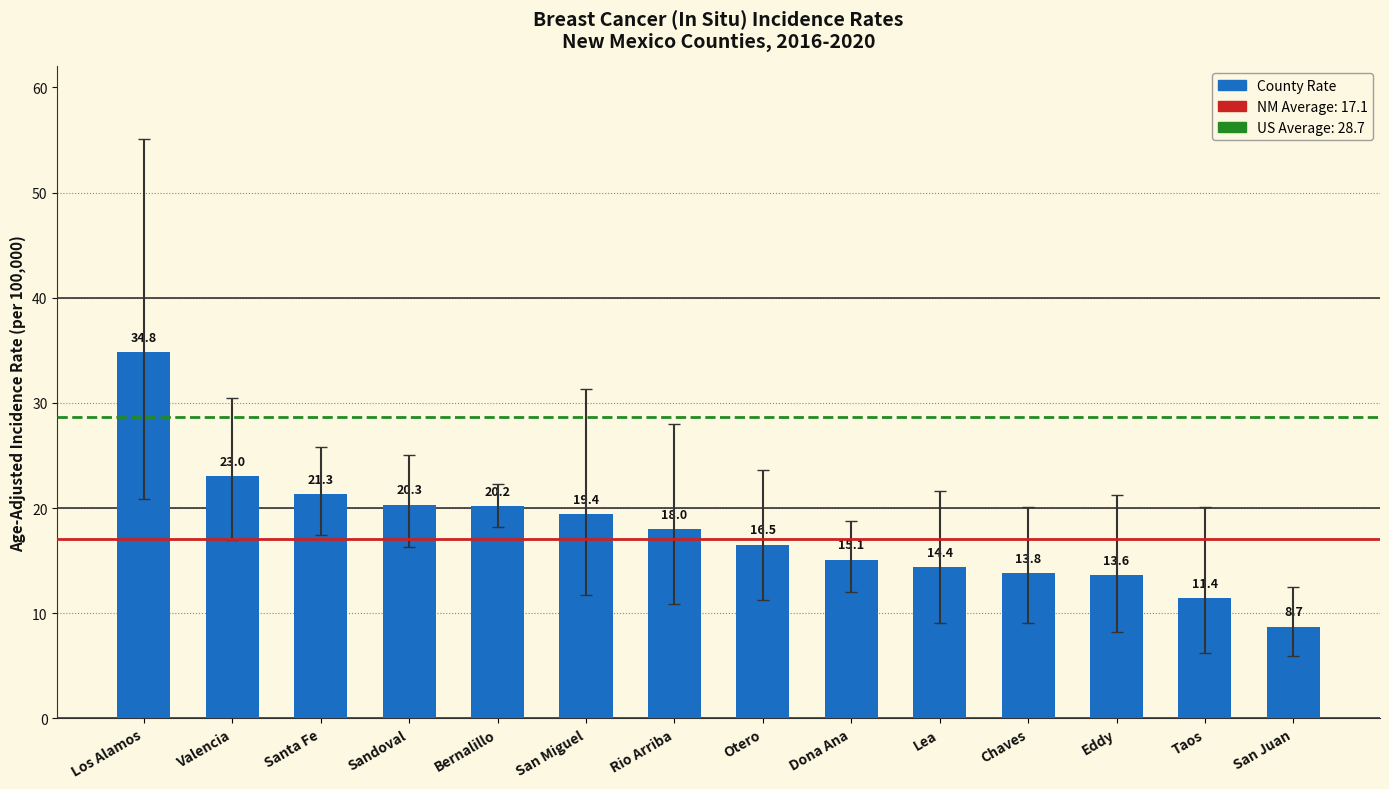

What is the label of the 2nd bar from the right?

Taos